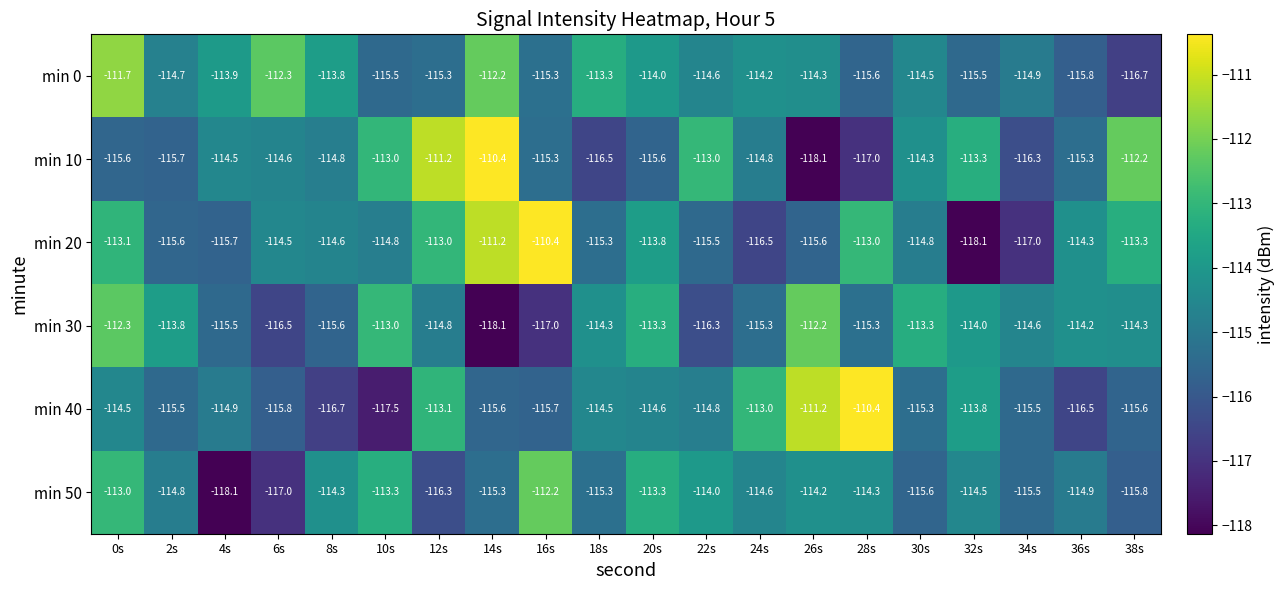

Count the number of data series in this chart.

6